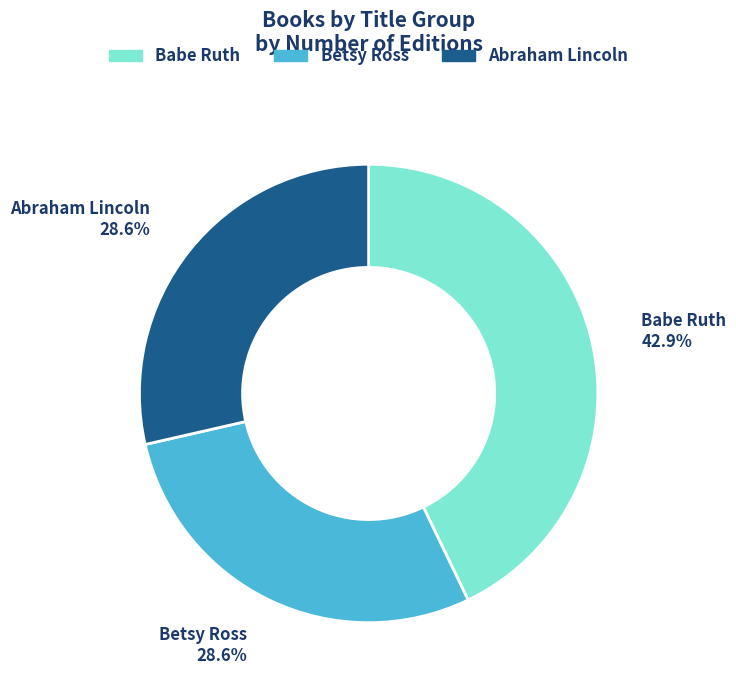

Do Betsy Ross and Babe Ruth together represent more than half of the pie?

Yes